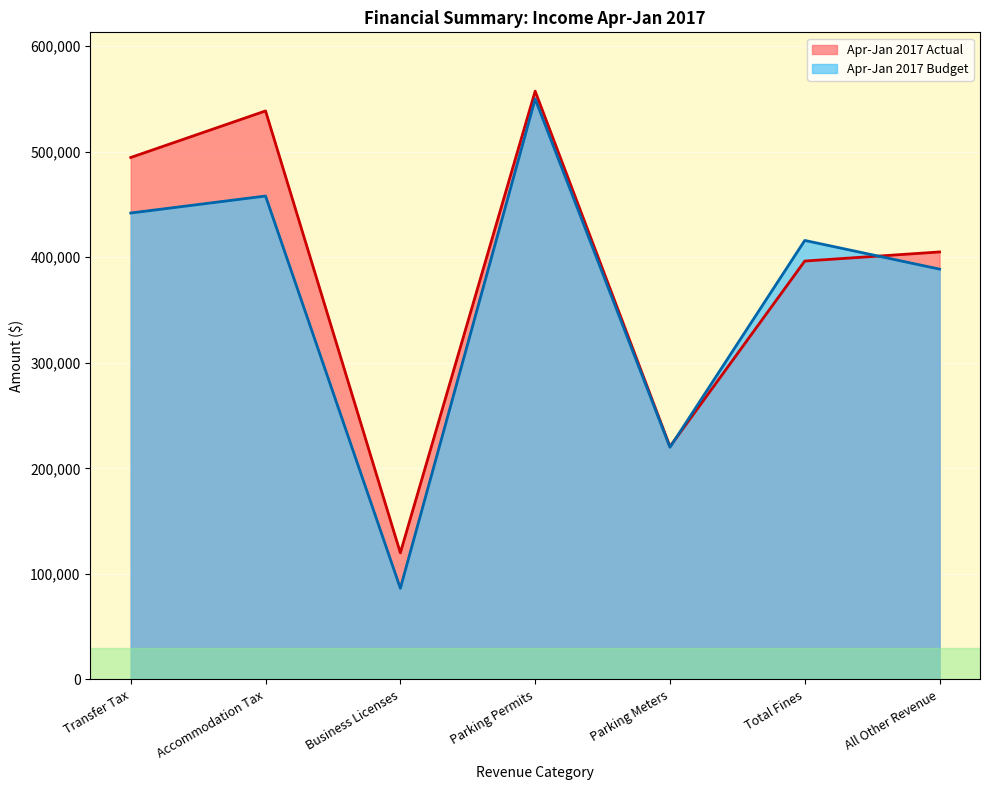

Rank the categories by Apr-Jan 2017 Budget value from lowest to highest.

Business Licenses, Parking Meters, All Other Revenue, Total Fines, Transfer Tax, Accommodation Tax, Parking Permits